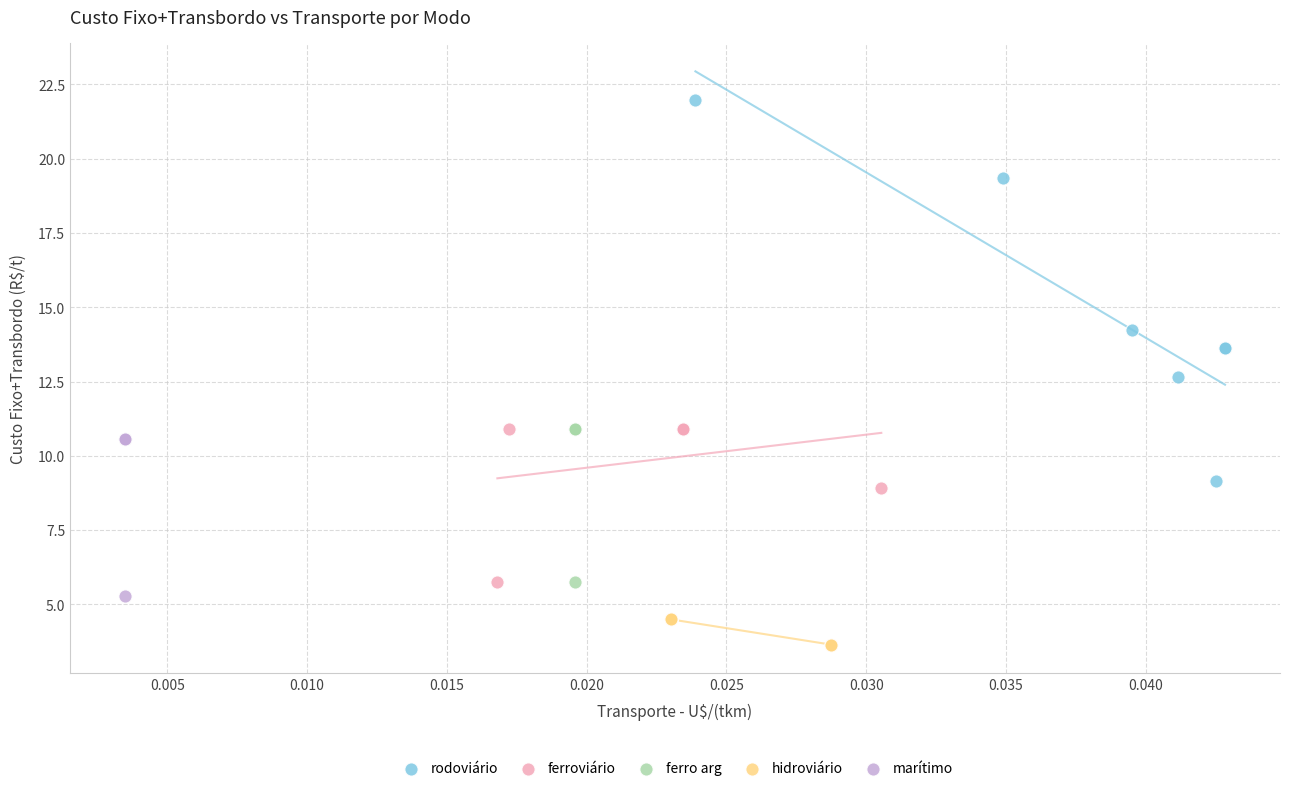

Which series reaches the minimum Y coordinate?

hidroviário